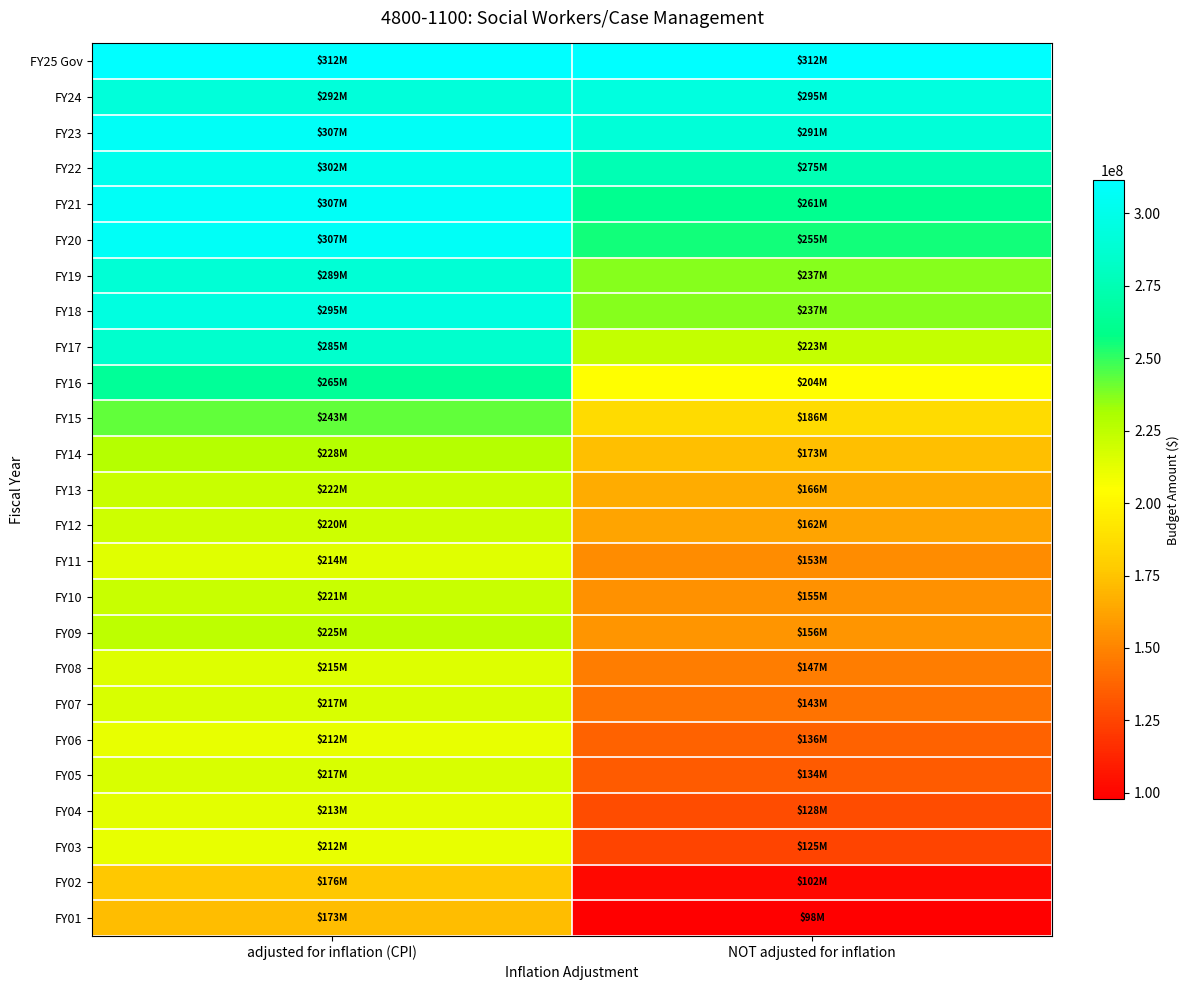

Which has a higher value, adjusted for inflation (CPI) or NOT adjusted for inflation?

adjusted for inflation (CPI)